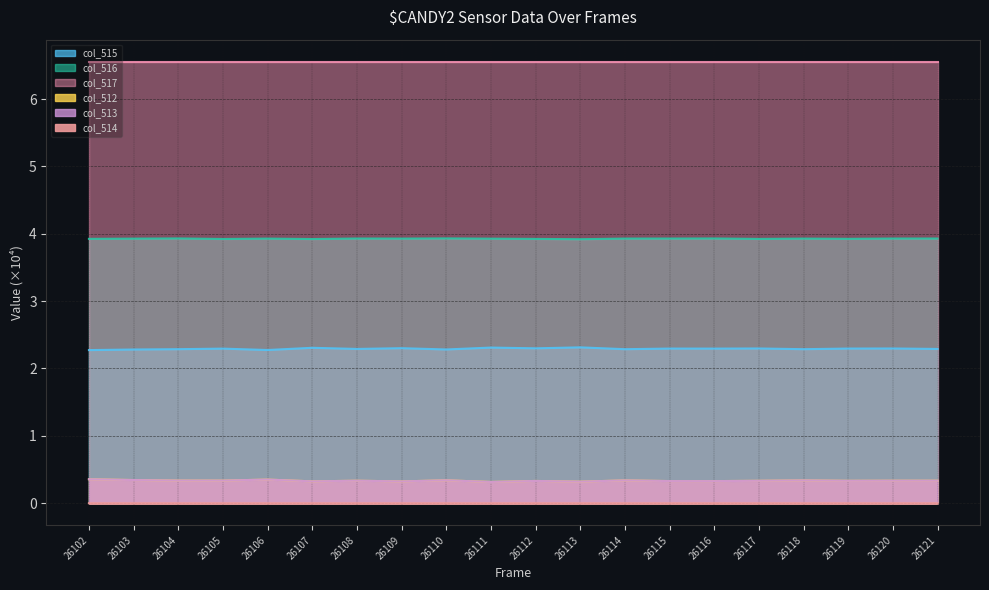

List the labels in order of col_512 value, smallest first.

26111, 26113, 26109, 26107, 26116, 26115, 26112, 26117, 26119, 26108, 26120, 26121, 26105, 26104, 26114, 26118, 26110, 26103, 26106, 26102